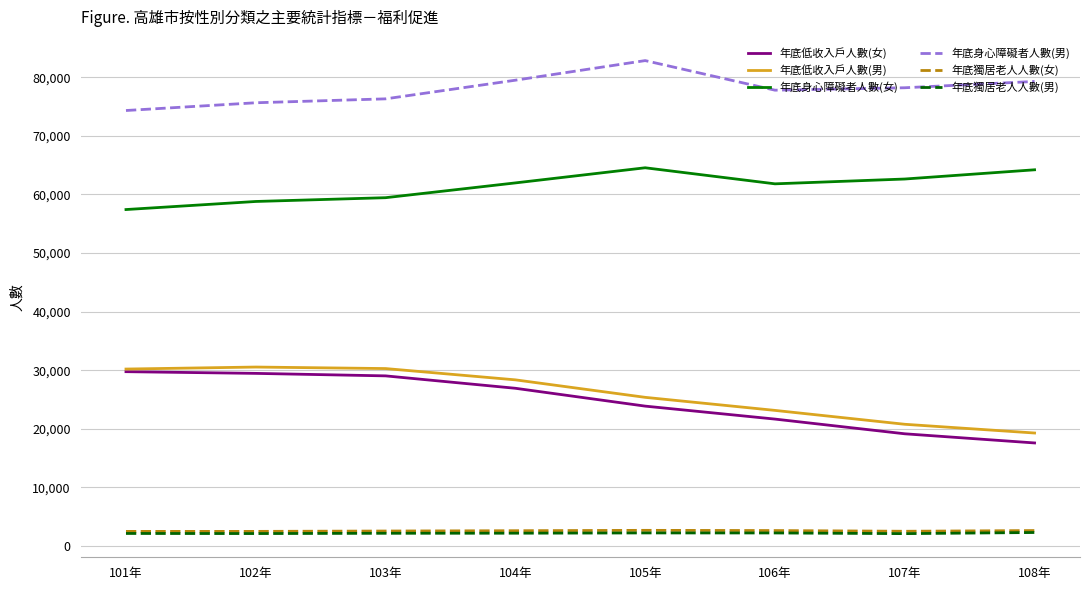

What is the difference between the highest and lowest values at 104年?

77343